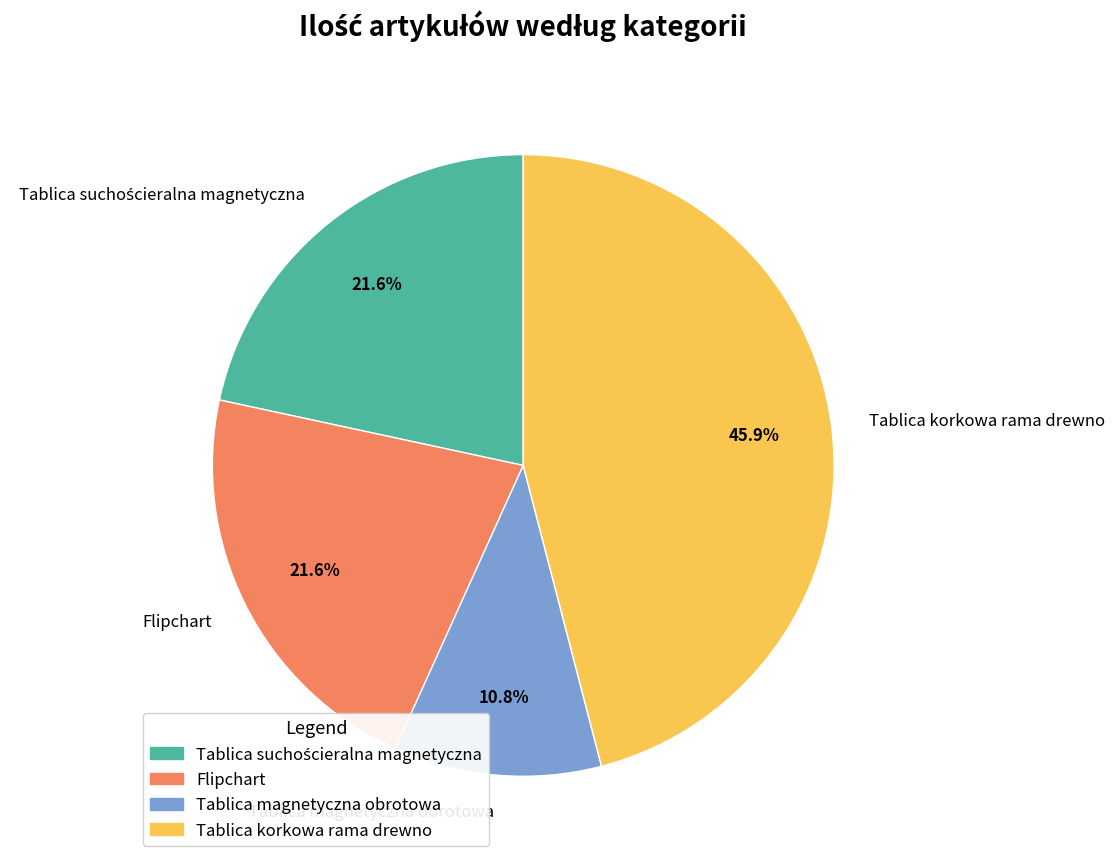

Which category has the biggest portion of the pie?

Tablica korkowa rama drewno